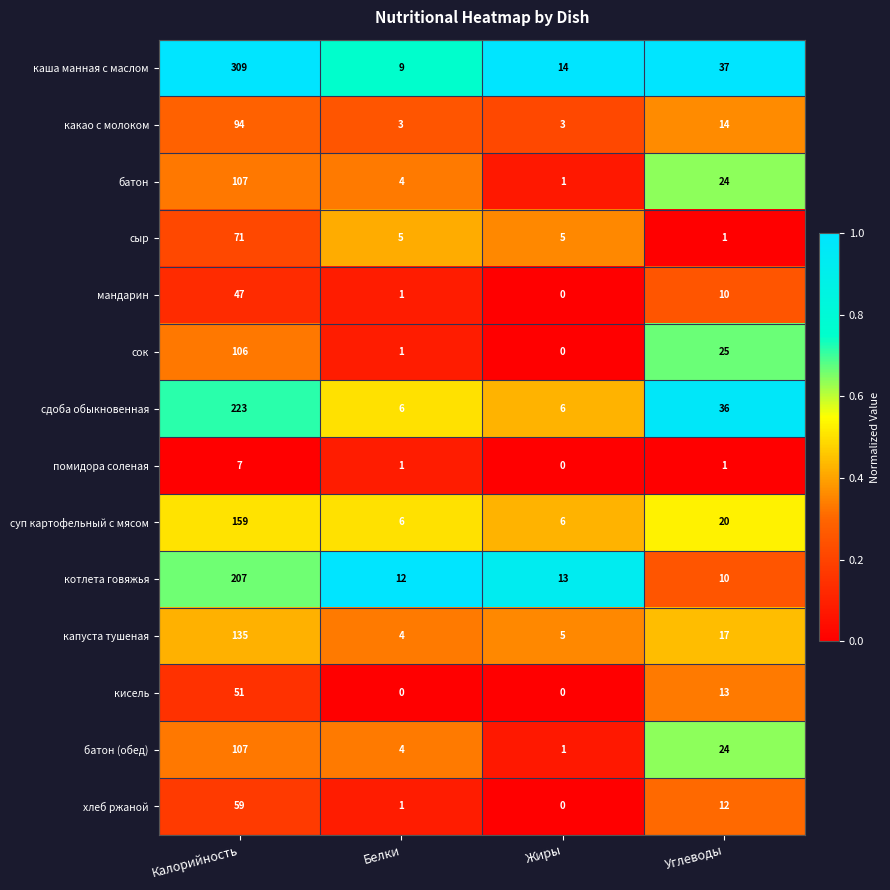

Count the сдоба обыкновенная values in the range 6 to 223.

4